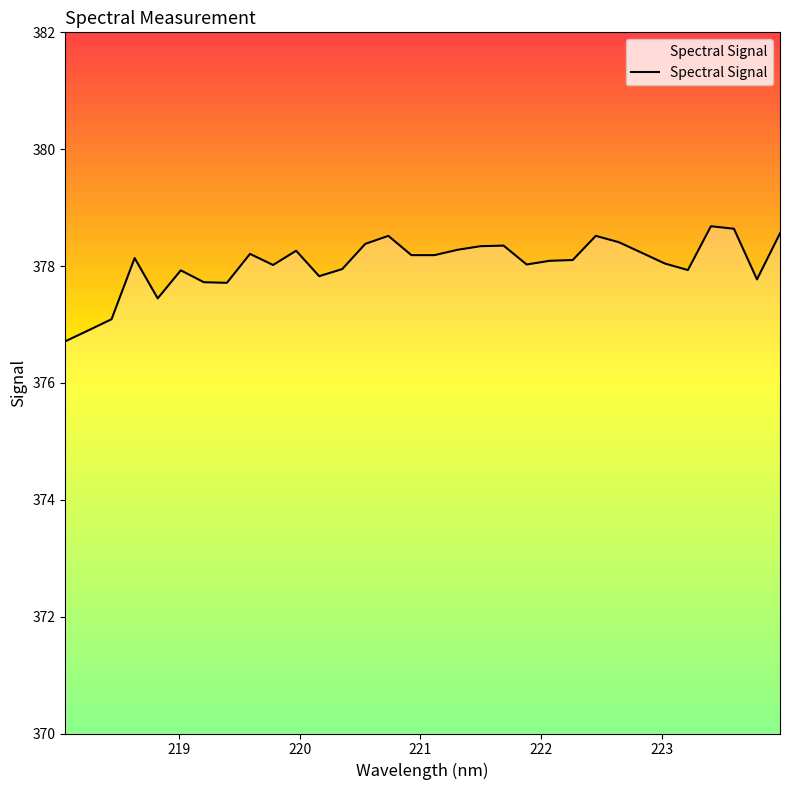

What is the difference between the maximum and minimum values?

2.0